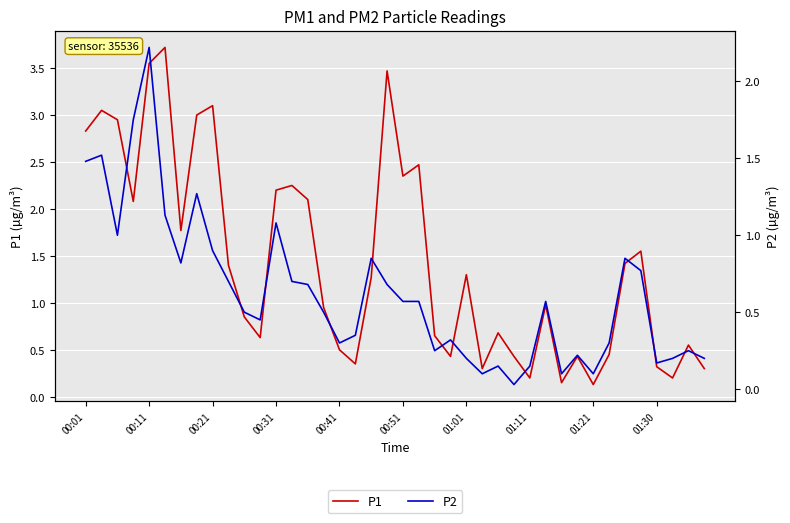

How many lines are shown in the chart?

2